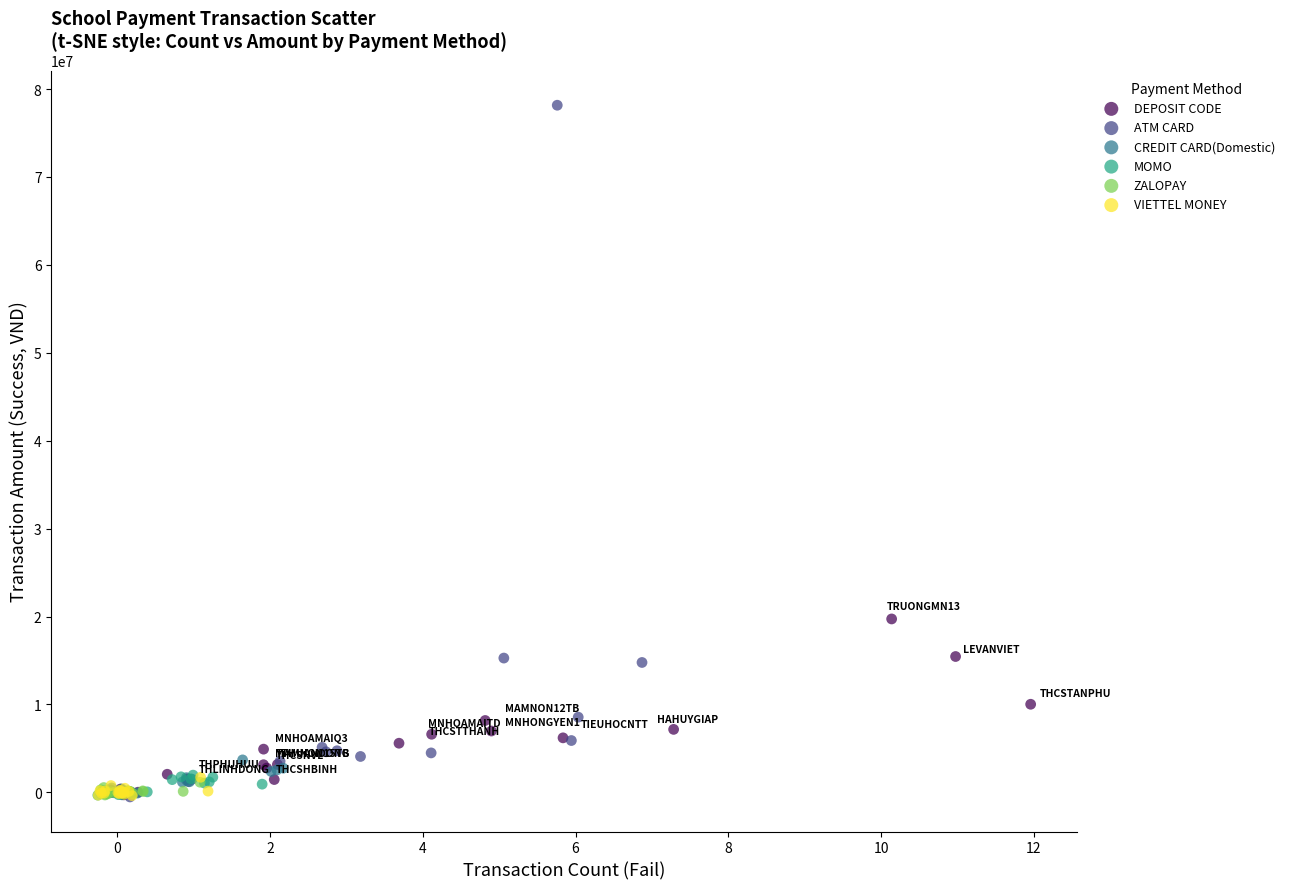

Which series contains the highest Y value?

ATM CARD